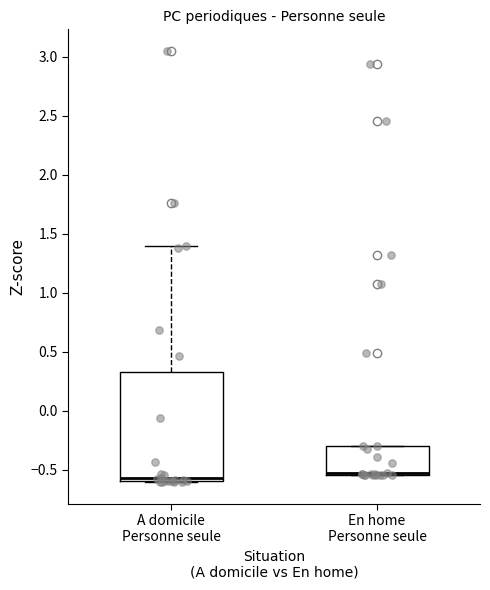

Reading left to right, transcribe this box plot: for each box, give where its median line is, the range the box spans, and where its two whiskers end, as read against the y-axis. The values are not printed on the chart, so give them approximately, as read against the axis.

A domicile Personne seule: median -0.55, box -0.60 to 0.35, whiskers -0.60 to 1.40
En home Personne seule: median -0.55 (drawn on the box's lower edge), box -0.55 to -0.30, whiskers -0.55 to -0.30